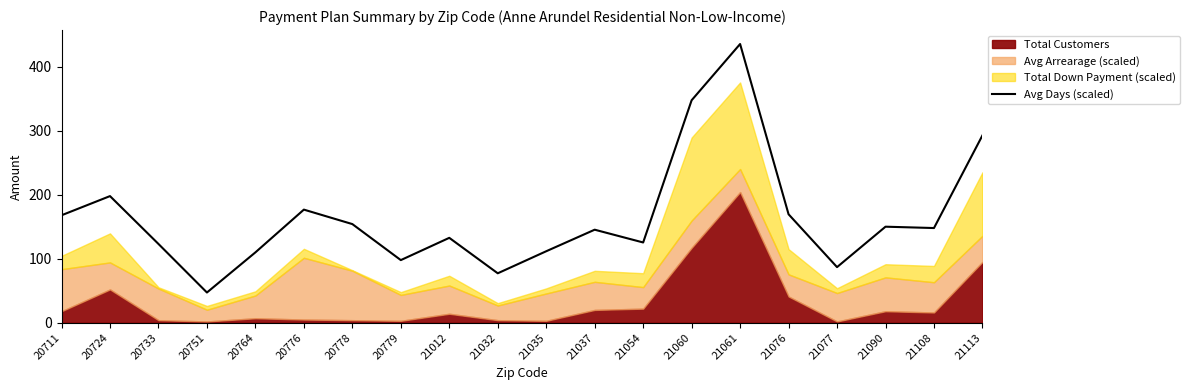

How many lines are shown in the chart?

1